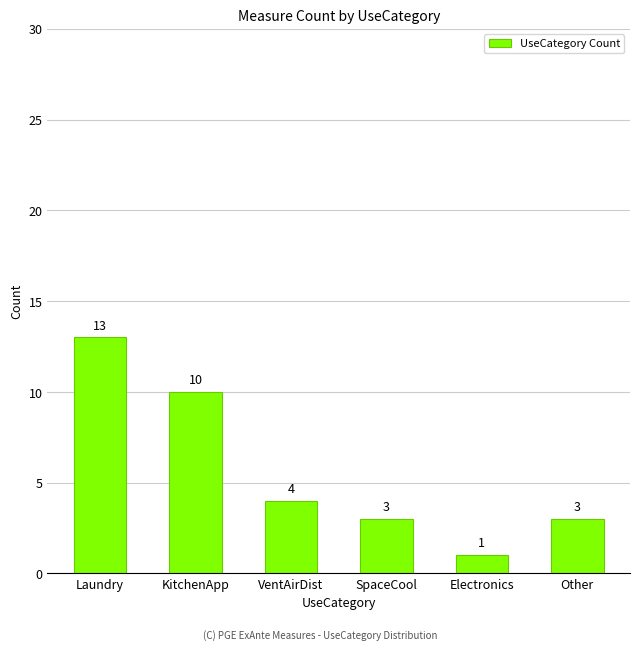

What is the label of the 6th bar from the left?

Other